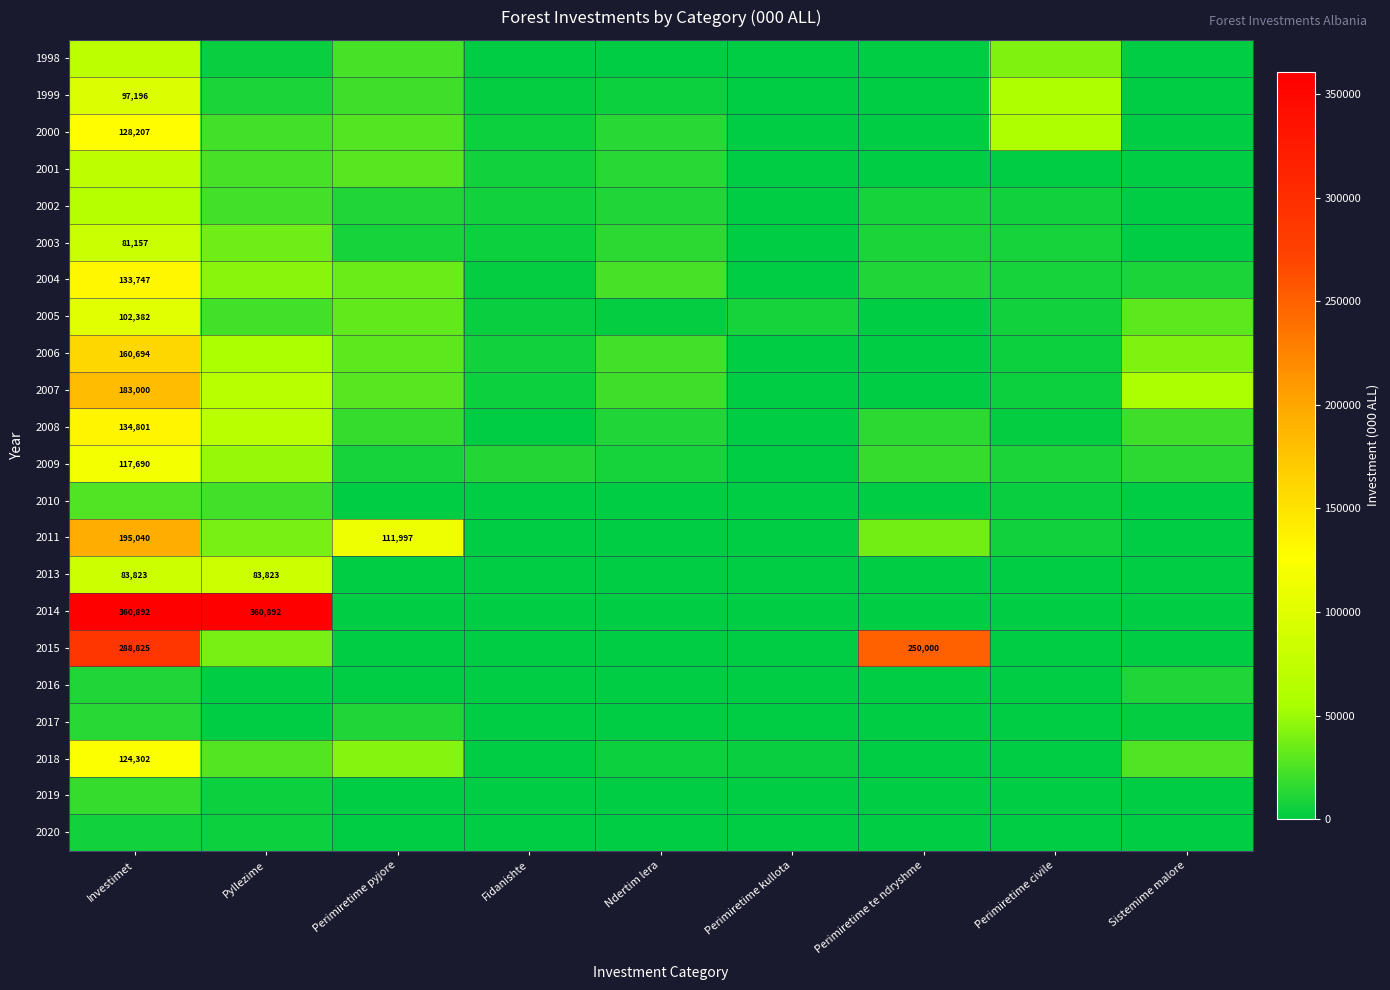

How many series are shown in this chart?

22